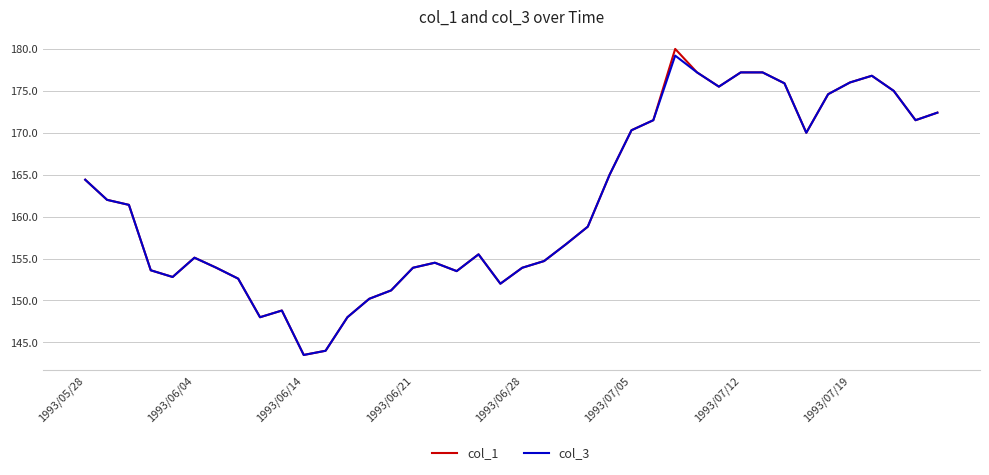

Which series has the largest range (max minus min)?

col_1